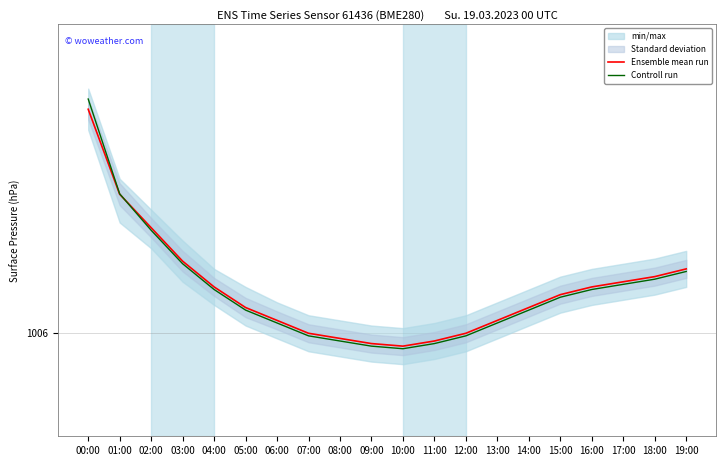

True or false: Ensemble mean run and Controll run intersect in this chart.

True